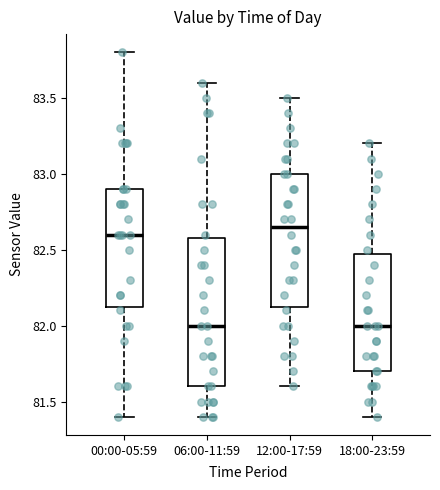

Reading left to right, transcribe this box plot: for each box, give where its median line is, the range the box spans, and where its two whiskers end, as read against the y-axis. The values are not printed on the chart, so give them approximately, as read against the axis.

00:00-05:59: median 82.60, box 82.15 to 82.90, whiskers 81.40 to 83.80
06:00-11:59: median 82.00, box 81.60 to 82.60, whiskers 81.40 to 83.60
12:00-17:59: median 82.65, box 82.15 to 83.00, whiskers 81.60 to 83.50
18:00-23:59: median 82.00, box 81.70 to 82.50, whiskers 81.40 to 83.20